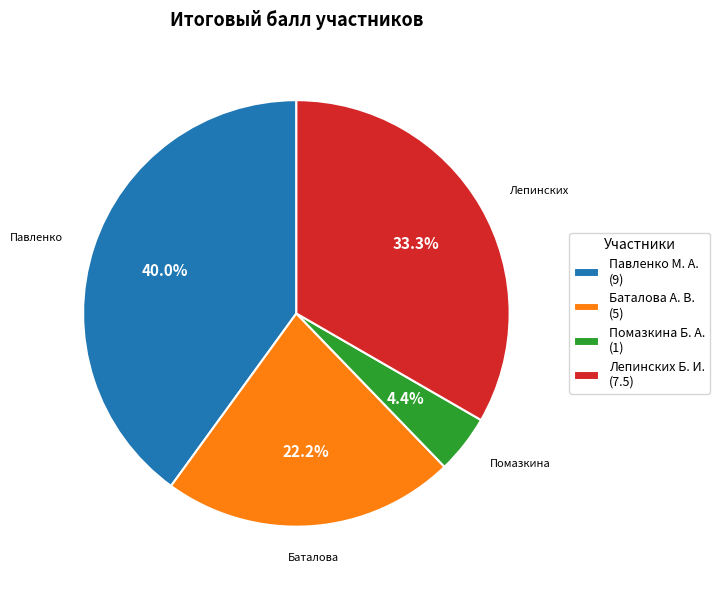

How many slices are in this pie chart?

4